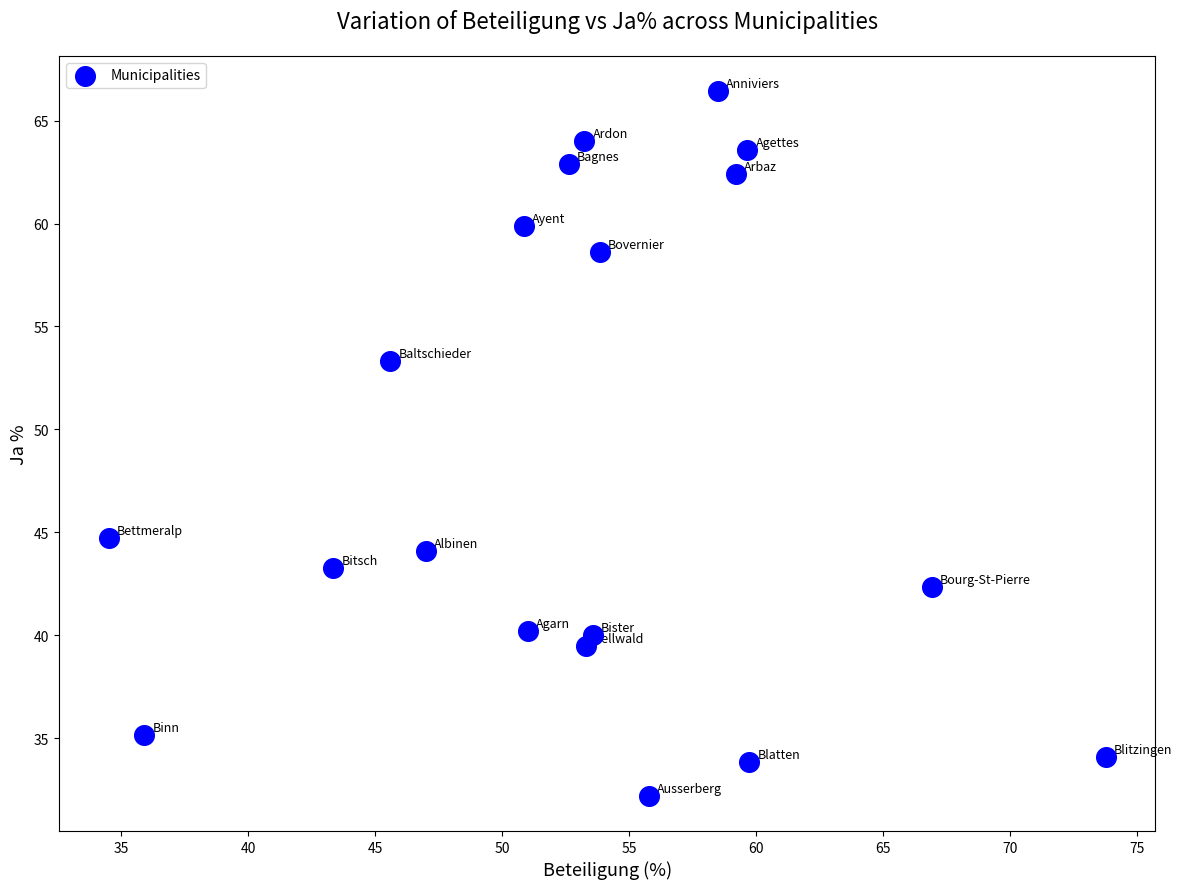

What is the range of Y values (max minus min)?

34.2